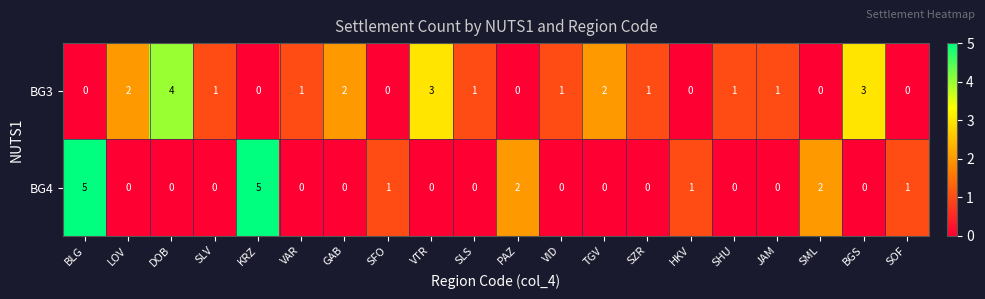

At which label does BG3 first exceed 1?

LOV